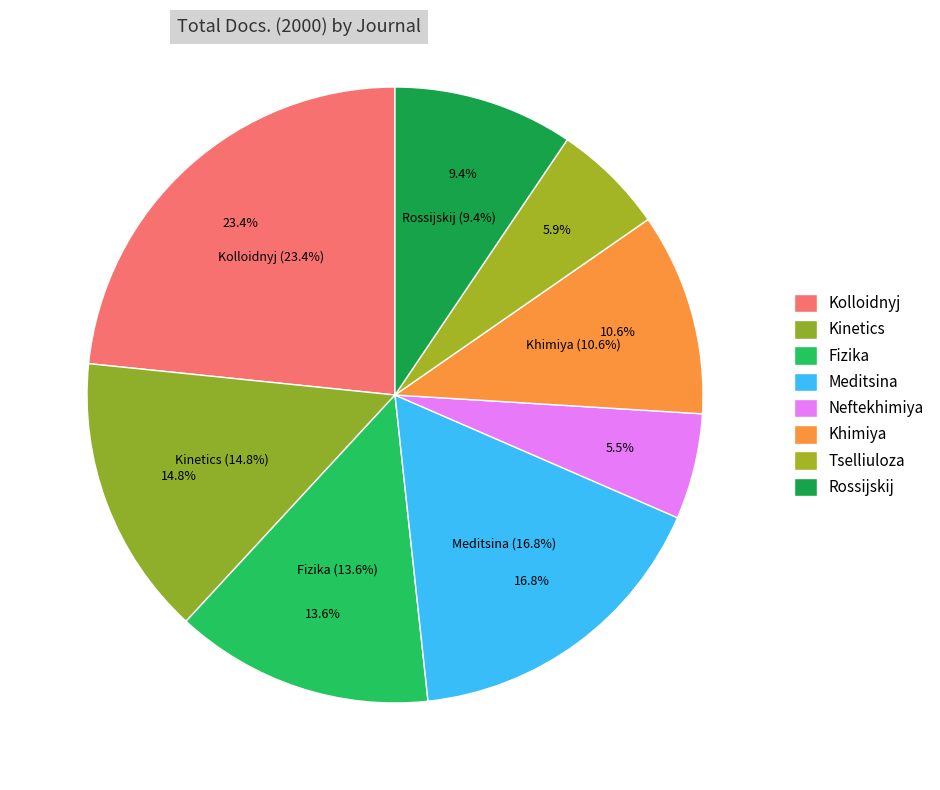

Which slice is the smallest?

Neftekhimiya